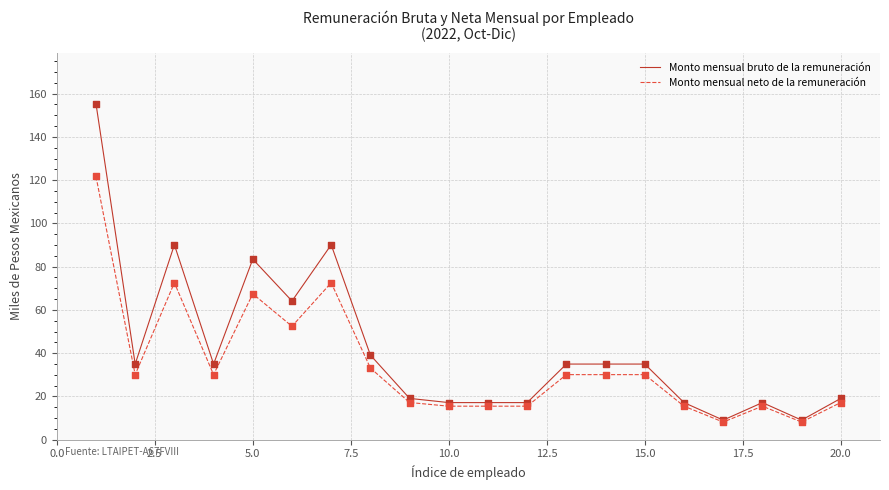

What are all the series names shown in the legend?

Monto mensual bruto de la remuneración, Monto mensual neto de la remuneración